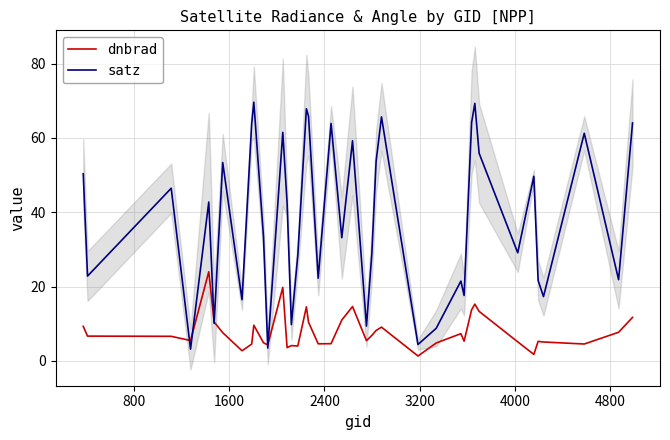

True or false: satz has more than 0 interior local peaks.

True